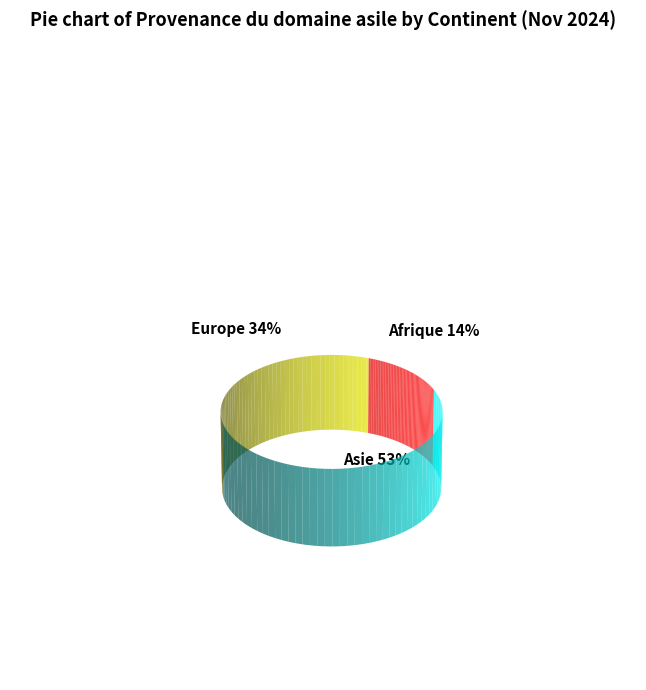

Does Asie represent more than half of the total?

Yes